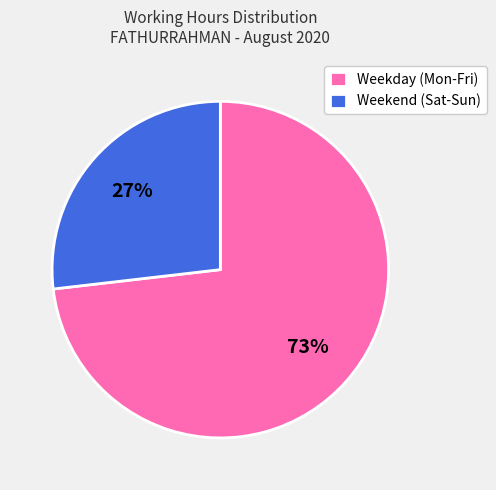

To the nearest percent, what percentage of the pie is Weekend (Sat-Sun)?

27%